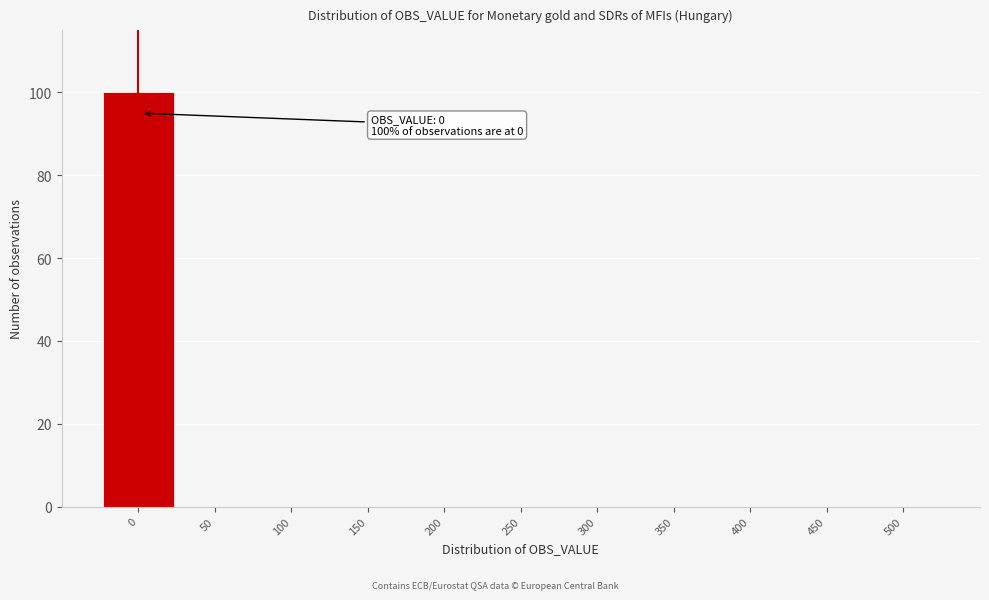

Reading left to right, transcribe all the data shown in this chart.

0=100	50=0	100=0	150=0	200=0	250=0	300=0	350=0	400=0	450=0	500=0